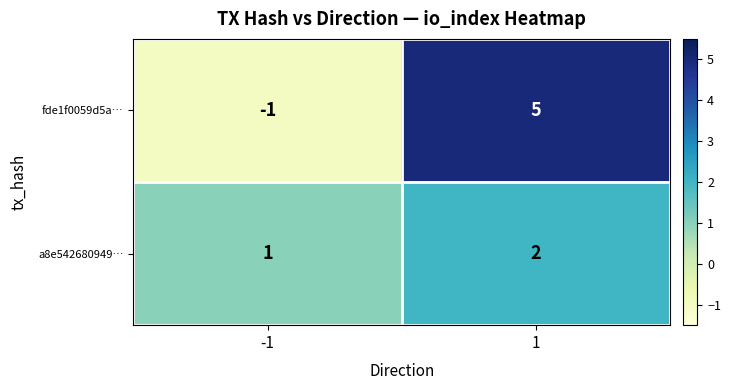

What is the difference between the maximum and minimum values in the fde1f0059d5a… series?

6